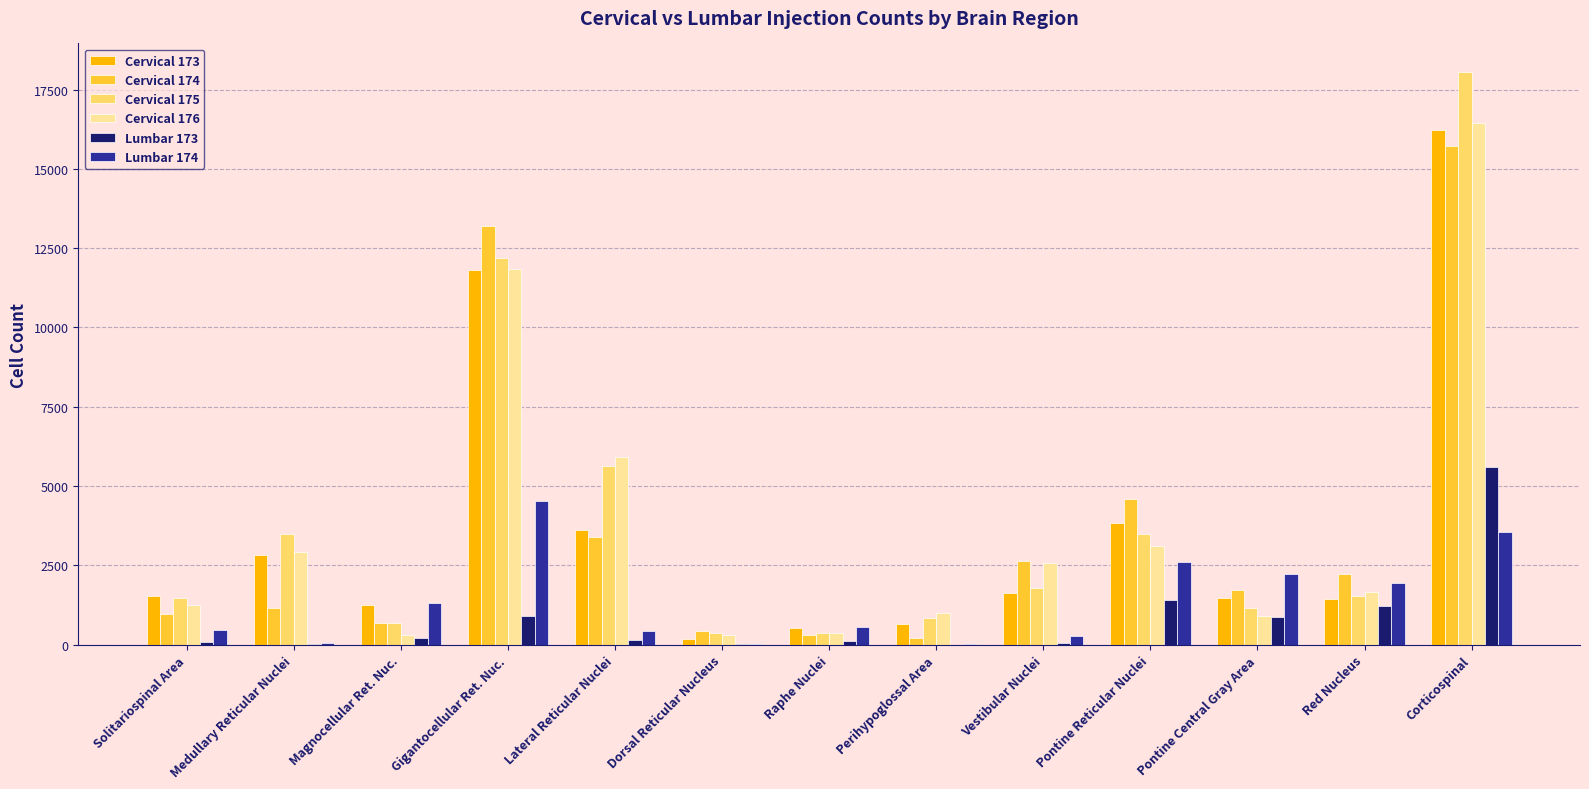

At which category does the chart reach its peak across all series?

Corticospinal